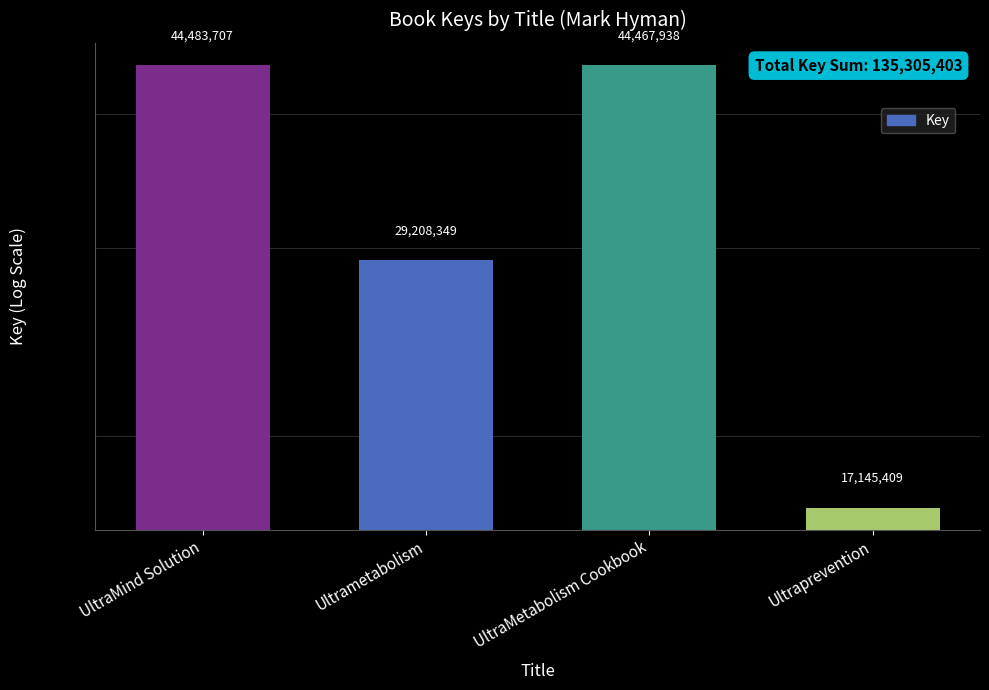

What is the label of the 4th bar from the right?

UltraMind Solution